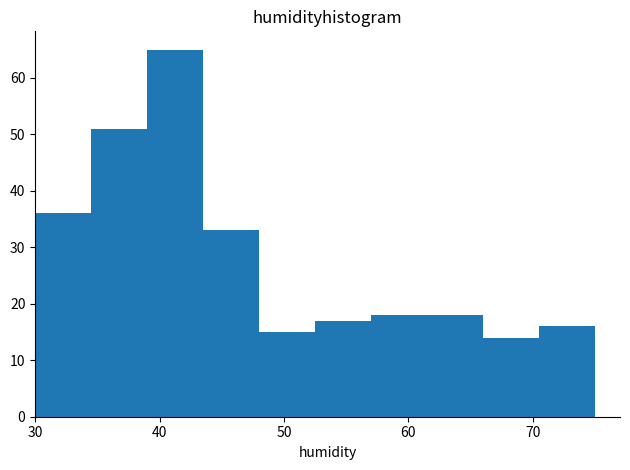

Which range on the x-axis has the tallest bar?

39.0 to 43.5